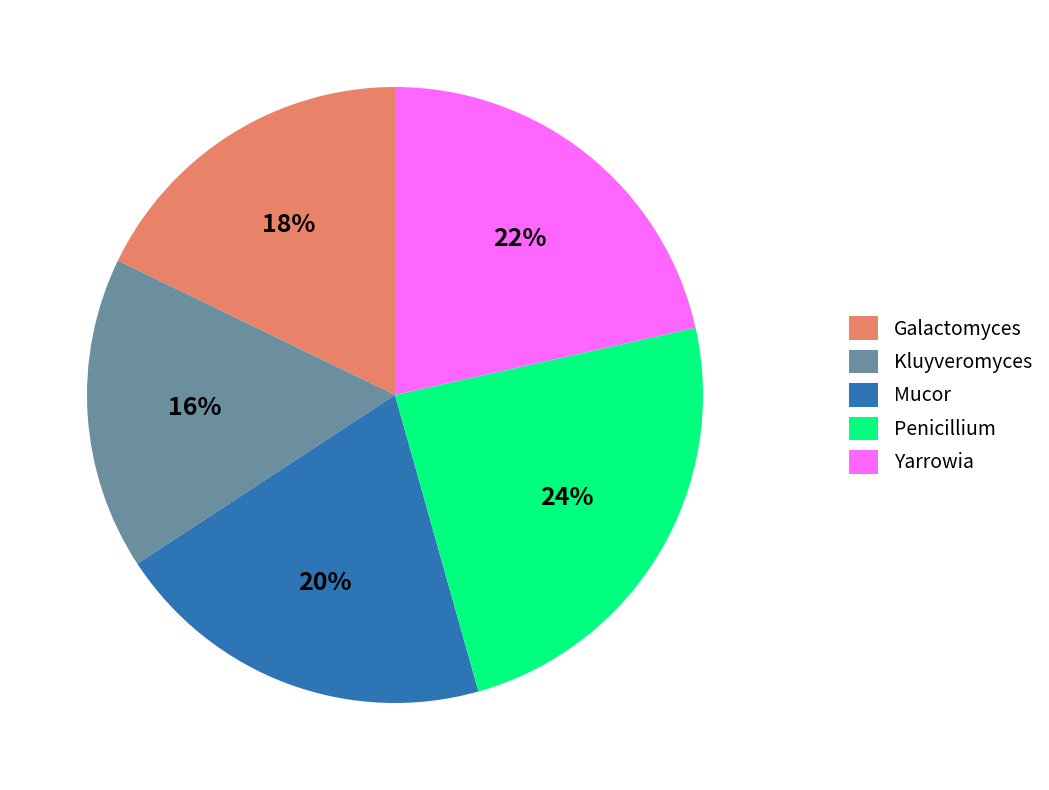

The Kluyveromyces slice represents 22% of the pie. True or false?

False